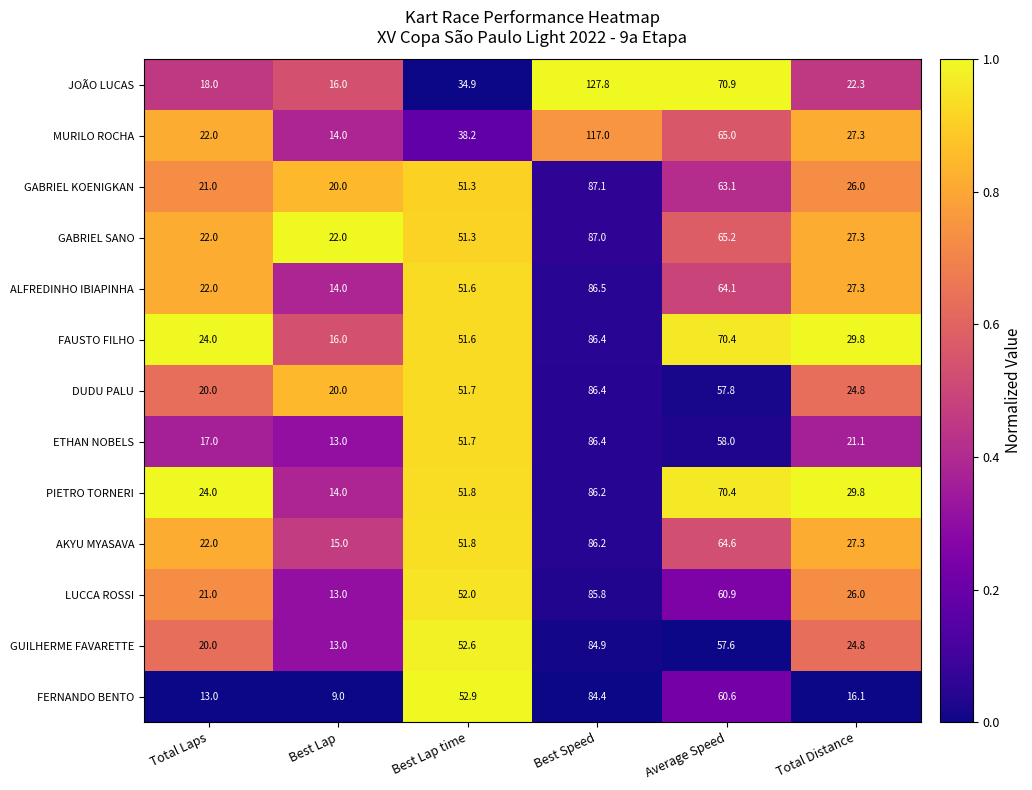

At which label does GABRIEL SANO first exceed 51?

Best Lap time